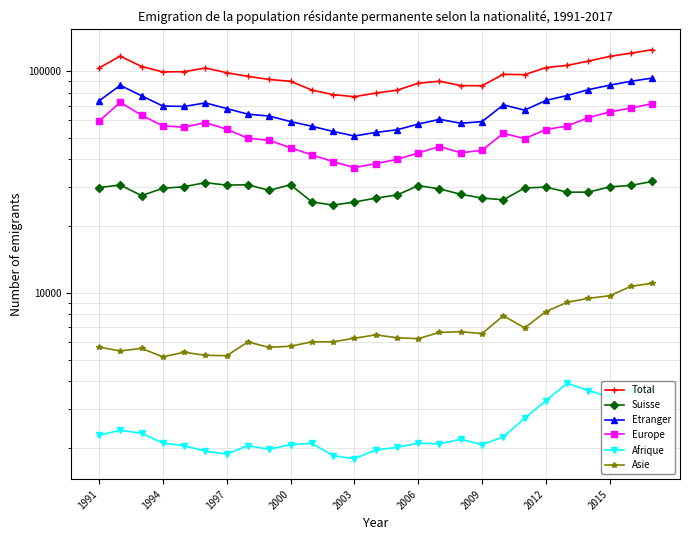

Is the value of Europe at 12 greater than the value of Suisse at 2003?

Yes